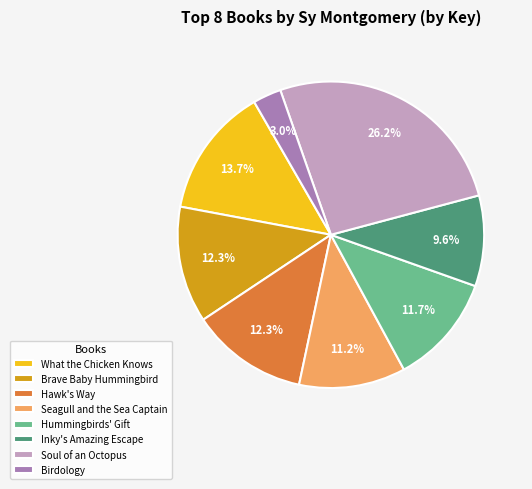

Which has a higher value, Seagull and the Sea Captain or Birdology?

Seagull and the Sea Captain